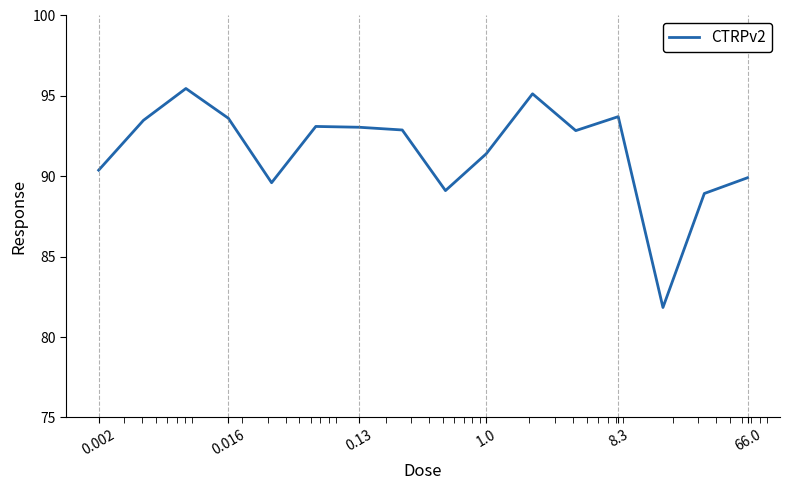

What is the difference between the second highest and second lowest values?

6.2